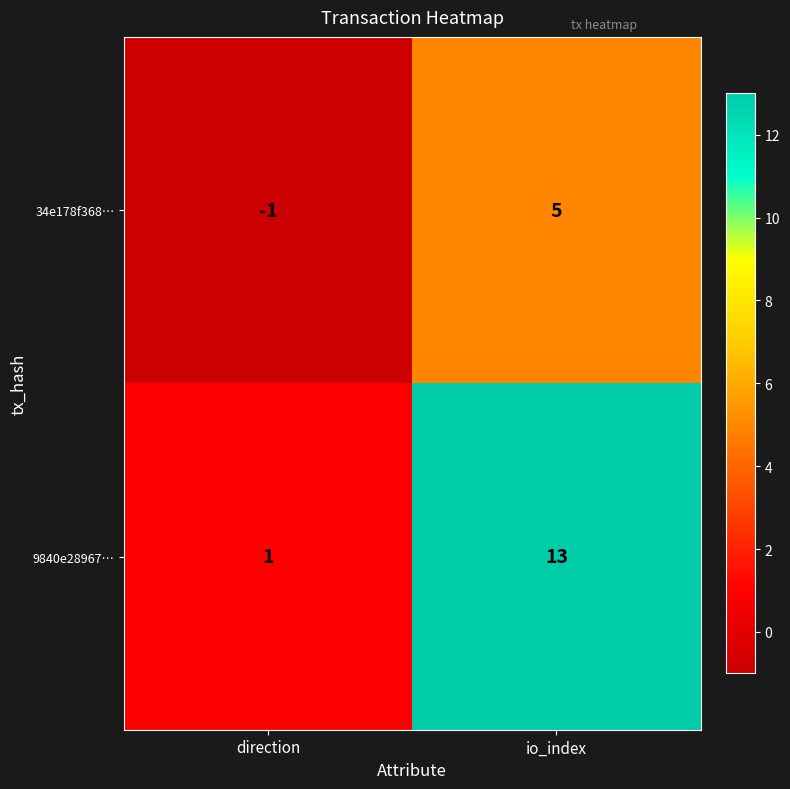

How many data points in 9840e28967… are less than 13?

1